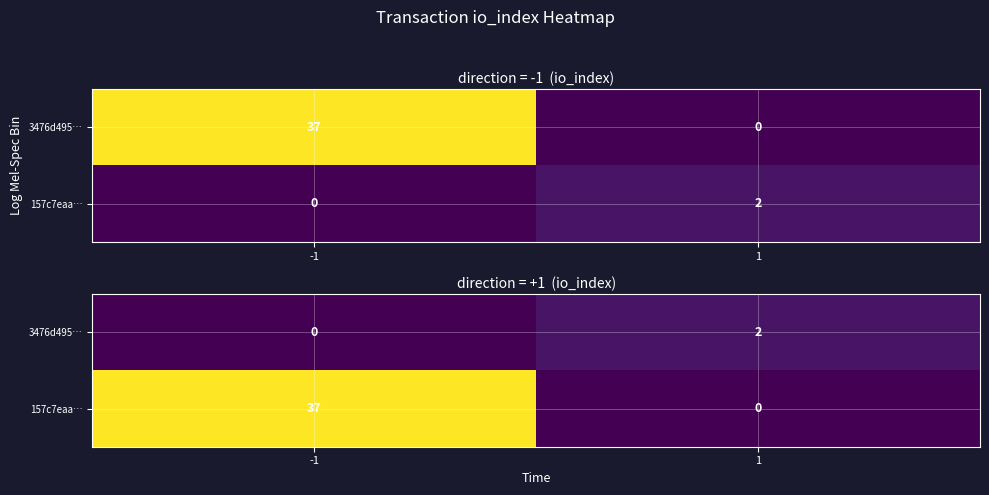

Is the value of 3476d495… at -1 greater than the value of 157c7eaa… at 1?

No